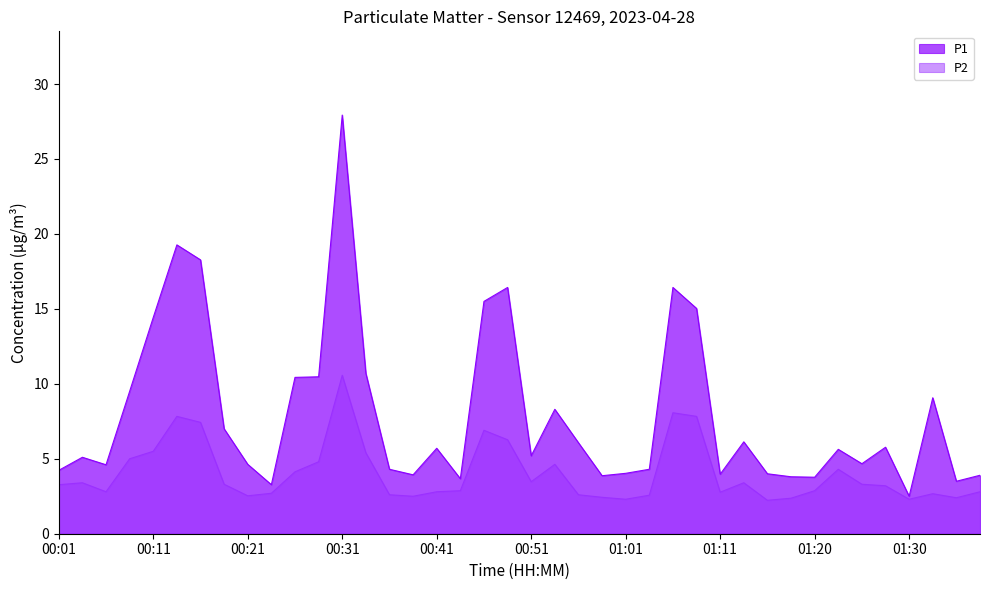

What is the sum of the P2 values at 01:06 and 01:23?

12.4